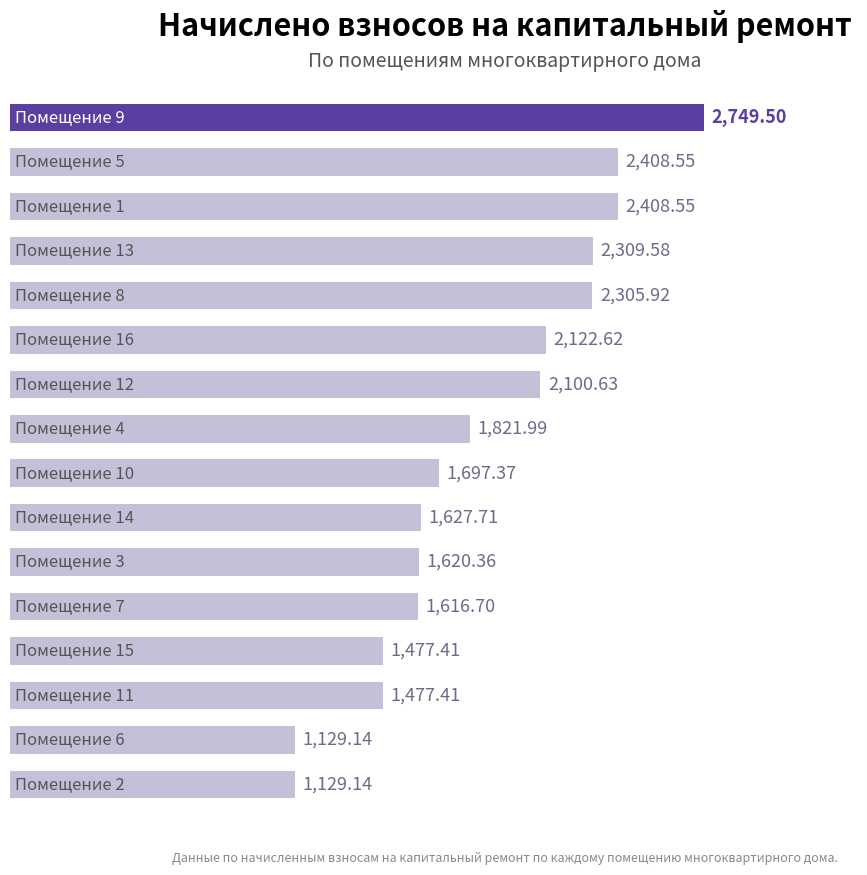

What is the sum of all values?

30002.6